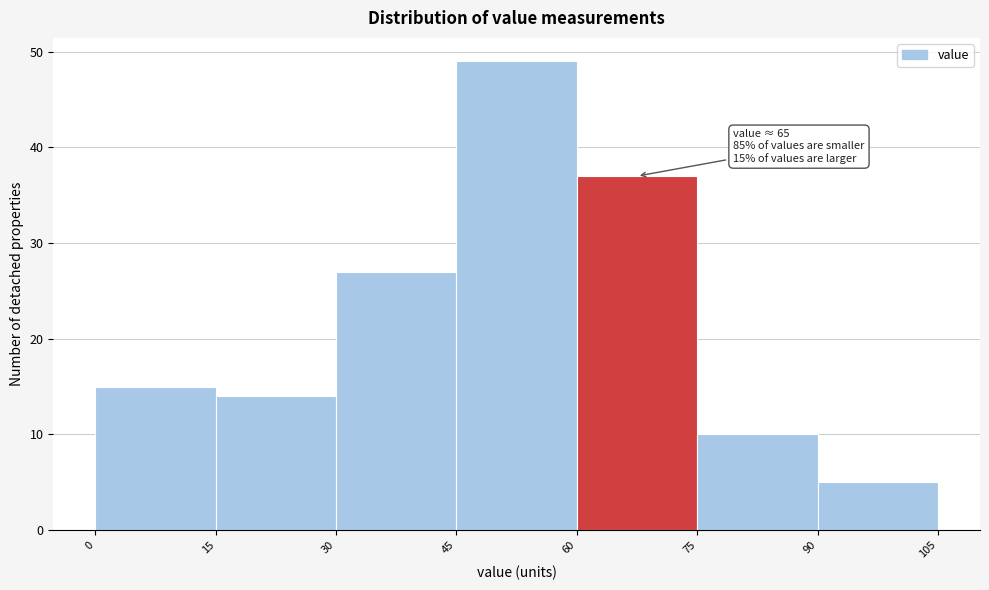

Which range on the x-axis has the tallest bar?

45 to 60